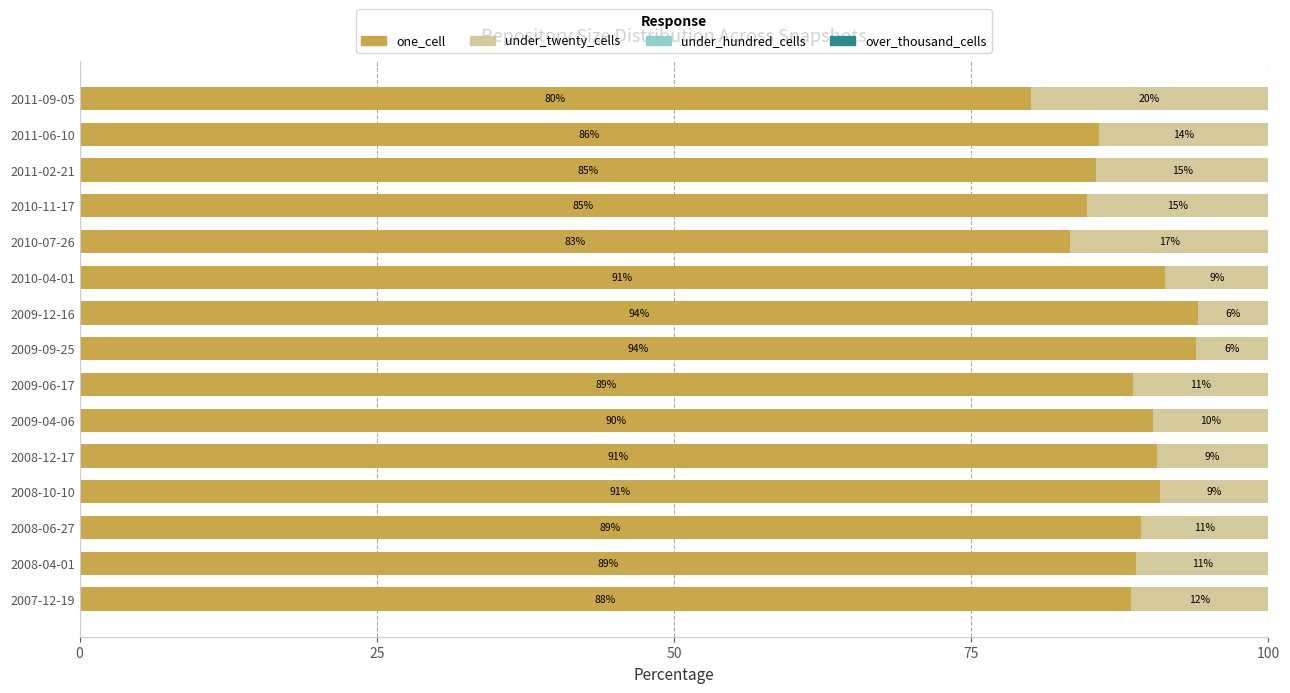

How many data points does each series have?

15